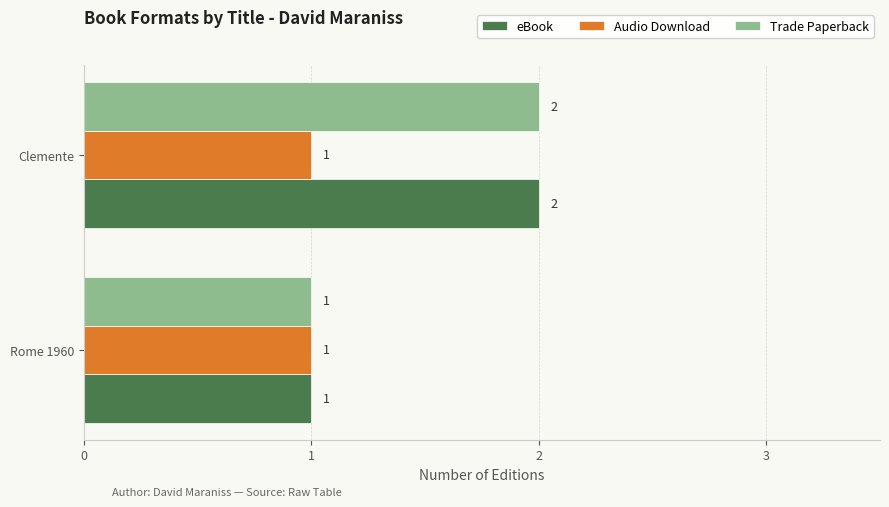

At which category is the sum across all series the highest?

Clemente